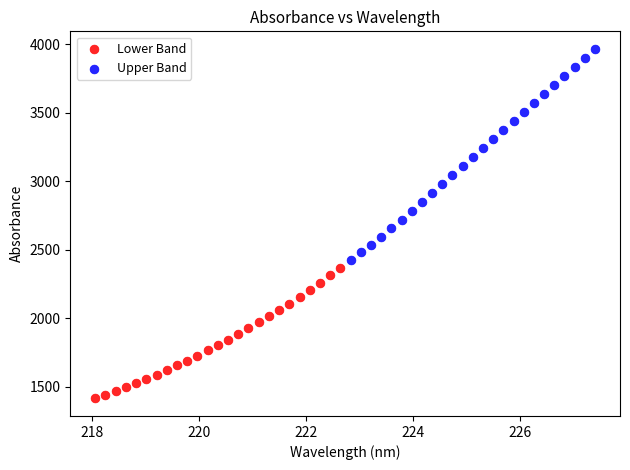

Which series reaches the minimum Y coordinate?

Lower Band